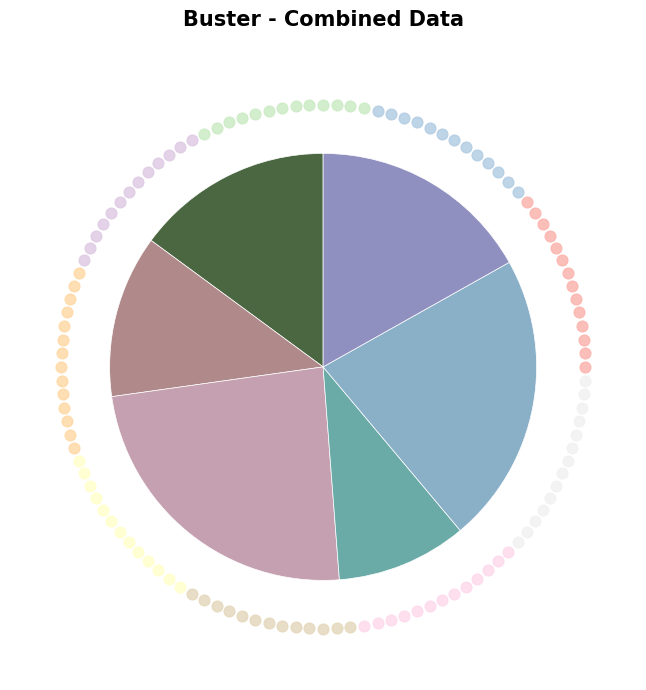

True or false: 3088 accounts for 3% of the total.

False